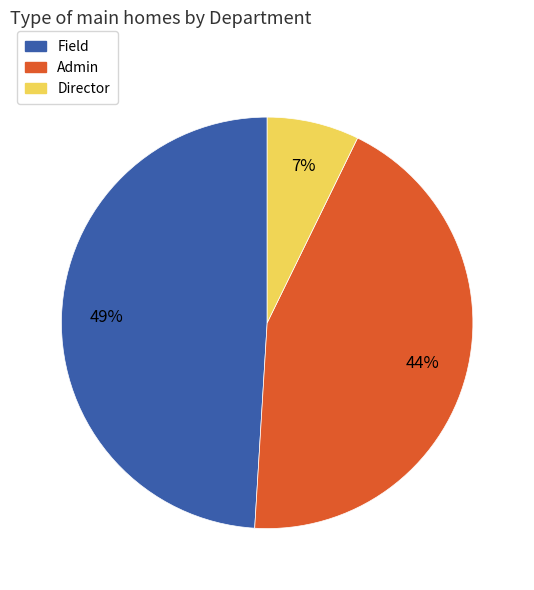

Is there a majority slice in this chart?

No